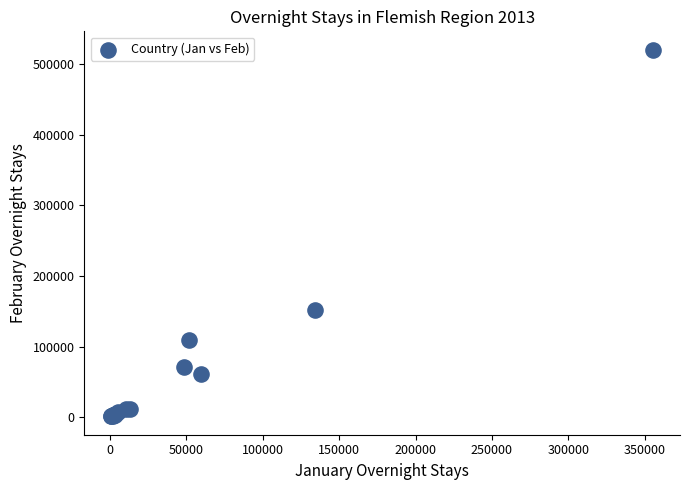

What Y value in the scatter plot is closest to 260977?

151875